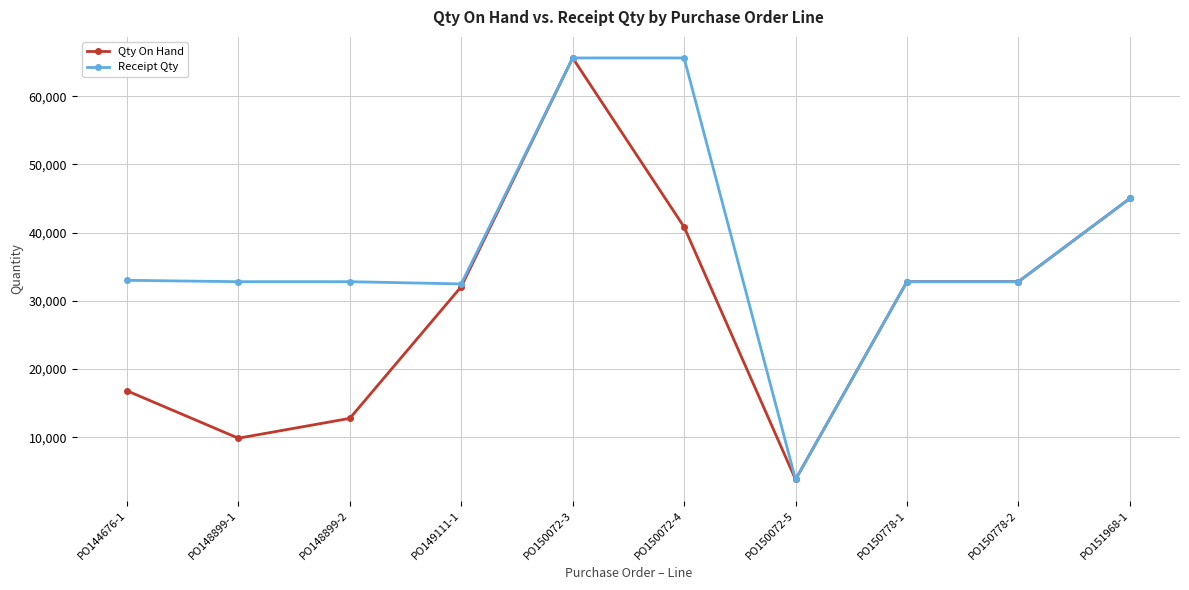

Is this an area chart (filled region under the line)?

No